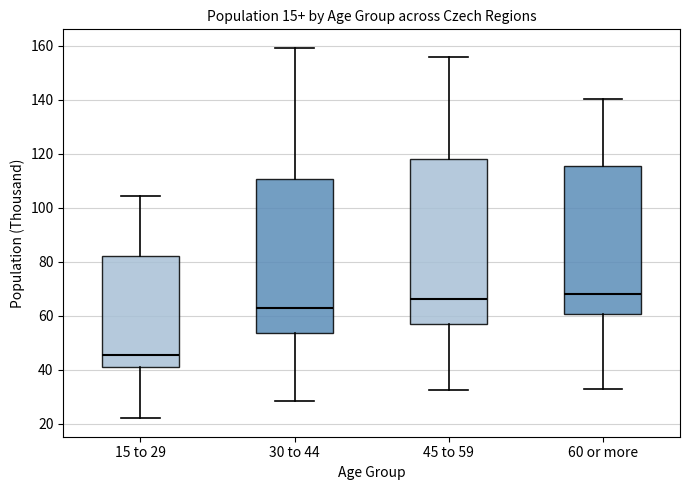

Reading left to right, transcribe this box plot: for each box, give where its median line is, the range the box spans, and where its two whiskers end, as read against the y-axis. The values are not printed on the chart, so give them approximately, as read against the axis.

15 to 29: median 46, box 40 to 82, whiskers 22 to 104
30 to 44: median 62, box 54 to 110, whiskers 28 to 160
45 to 59: median 66, box 56 to 118, whiskers 32 to 156
60 or more: median 68, box 60 to 116, whiskers 32 to 140